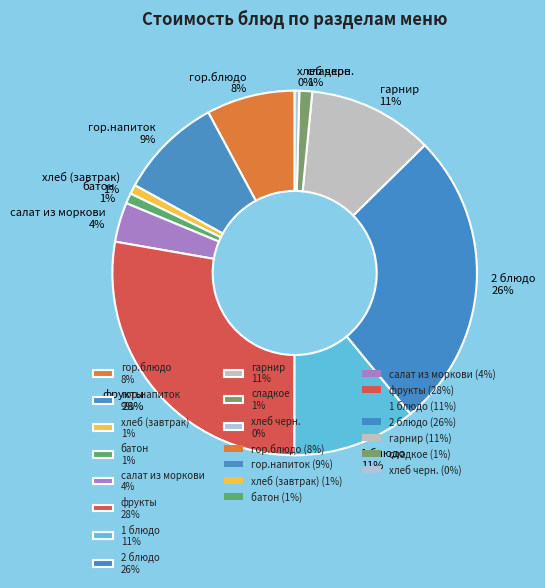

Which category has the biggest portion of the pie?

фрукты